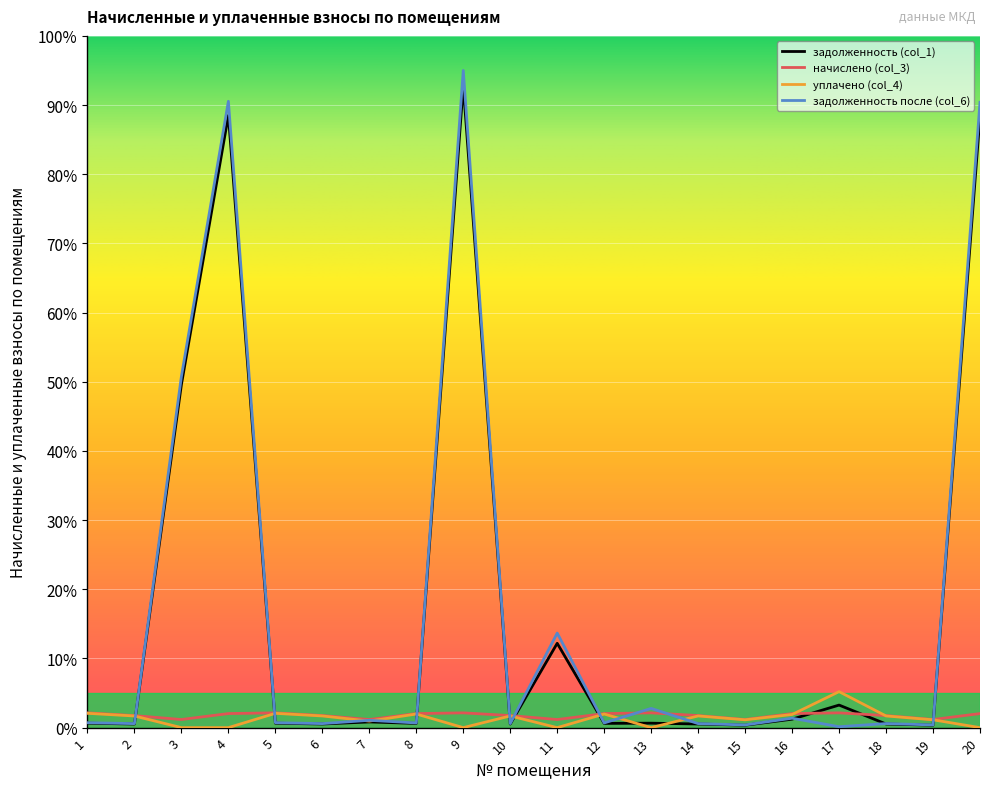

What is the difference between the maximum and minimum values in the начислено (col_3) series?

1.0